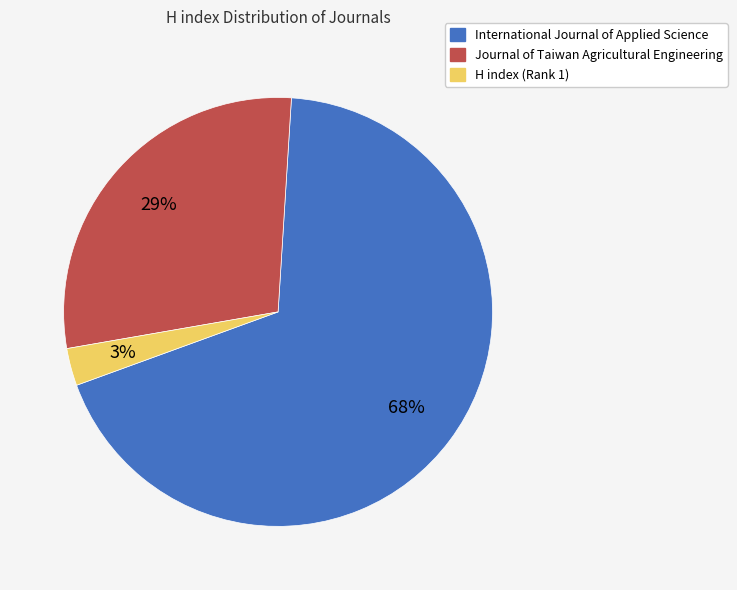

Rank the categories by value from lowest to highest.

H index (Rank 1), Journal of Taiwan Agricultural Engineering, International Journal of Applied Science